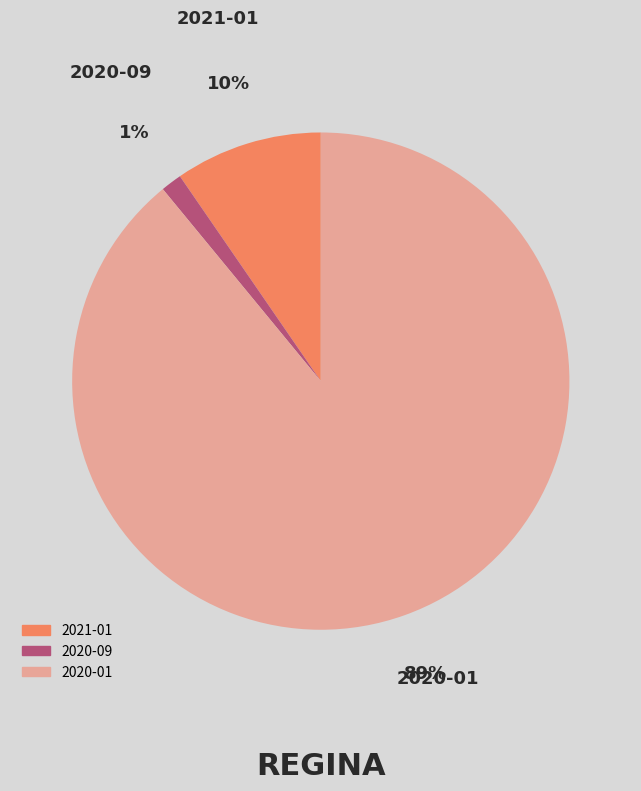

How many slices are in this pie chart?

3